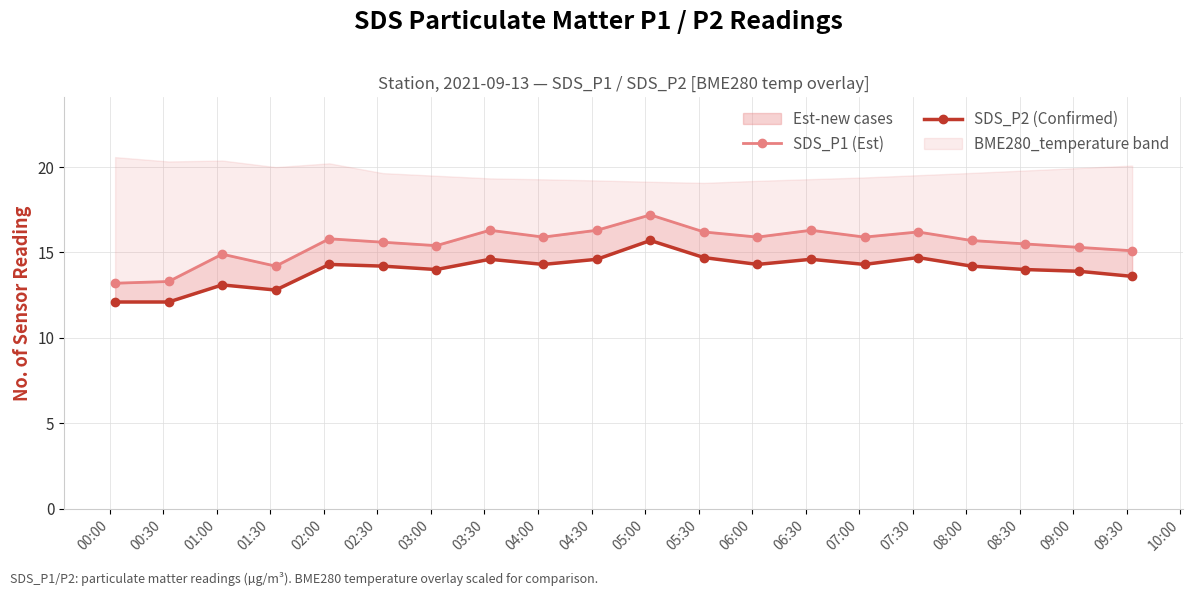

Which category has the highest value in the SDS_P1 (Est) series?

05:00